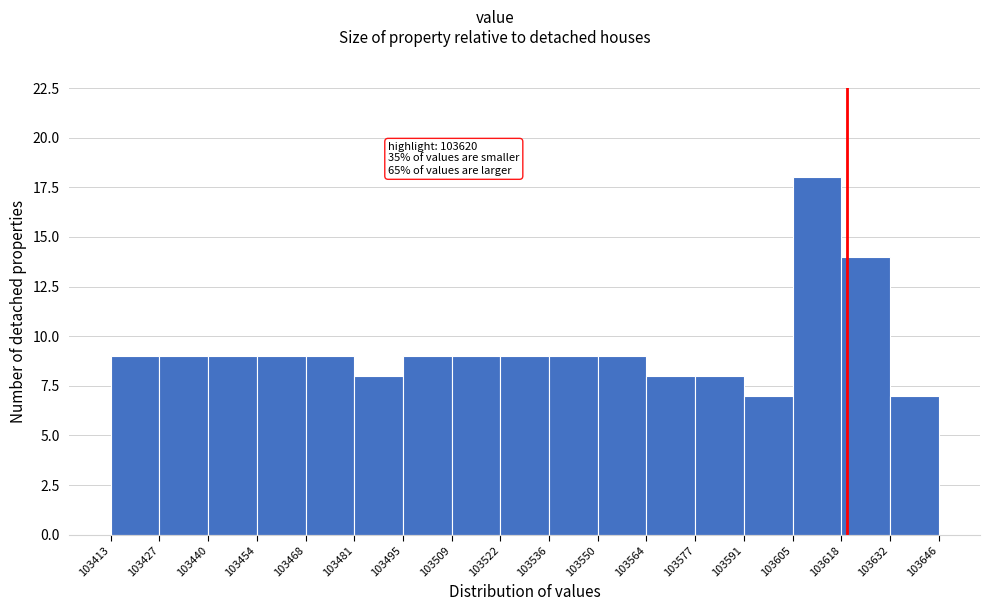

Which range on the x-axis has the tallest bar?

103605 to 103618